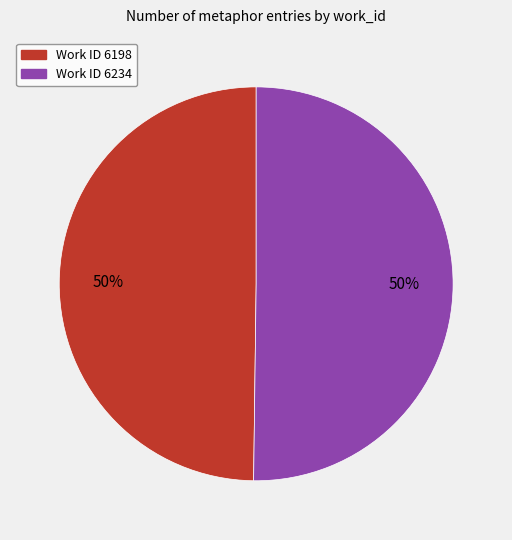

To the nearest percent, what is the average slice percentage?

50%